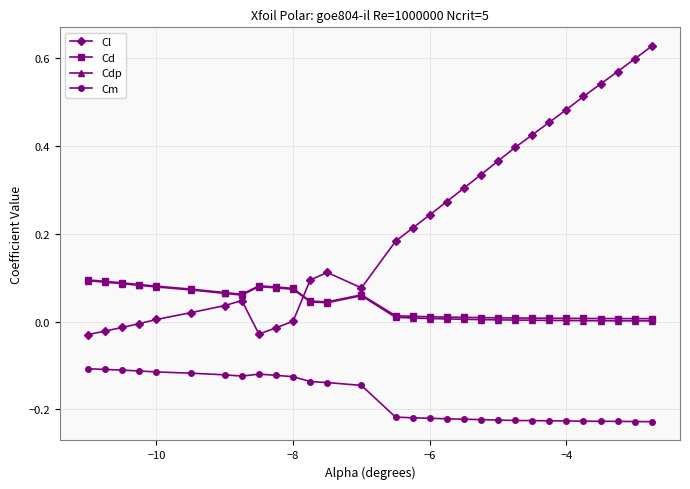

At how many categories does at least one series exceed 0?

30